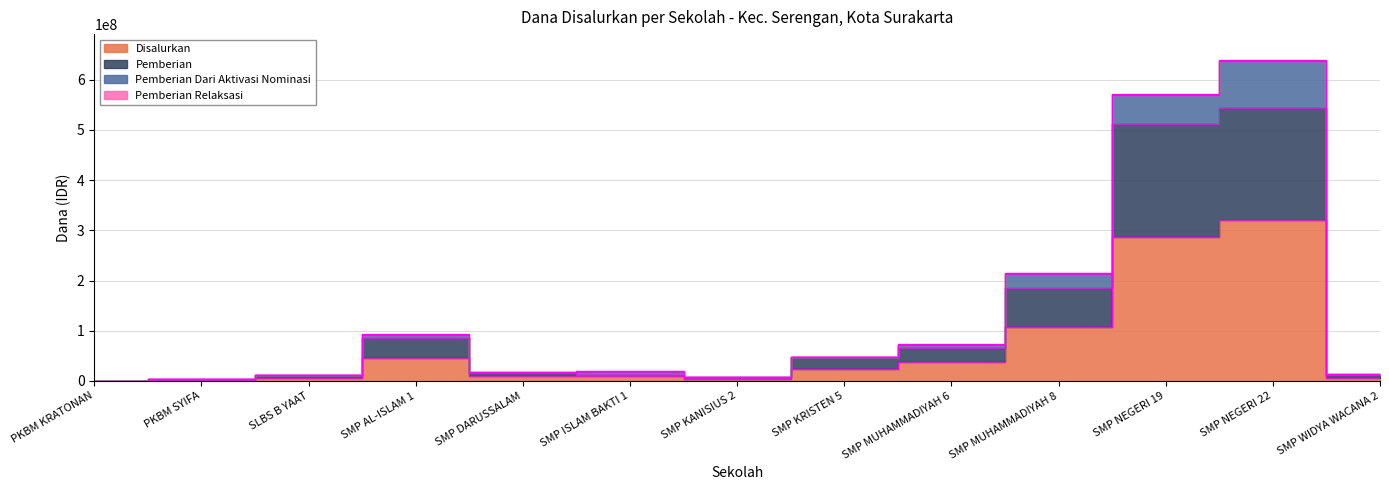

How many values in the Pemberian series exceed 15750000?

6